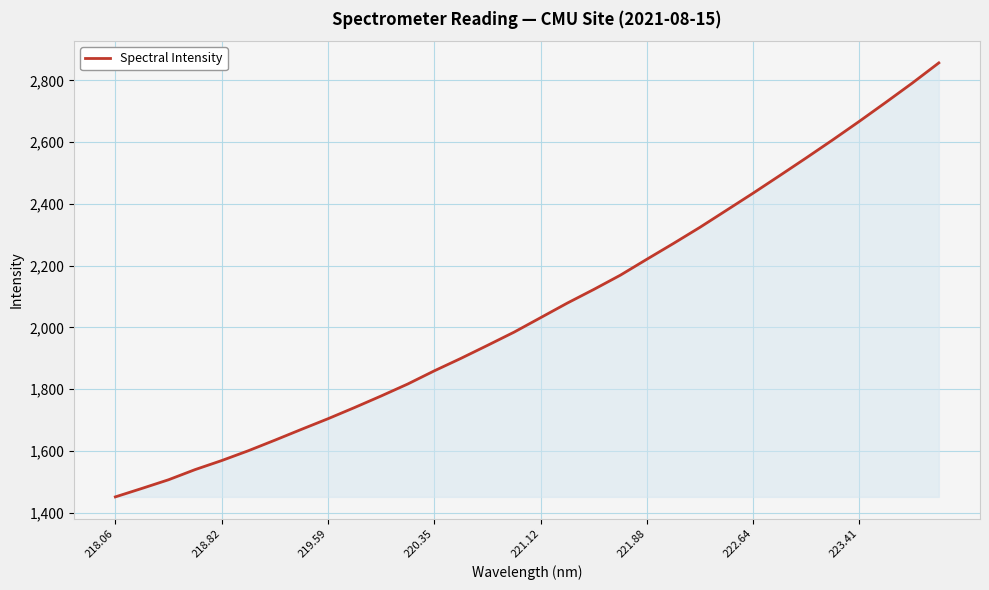

What is the greatest value displayed?

2856.6